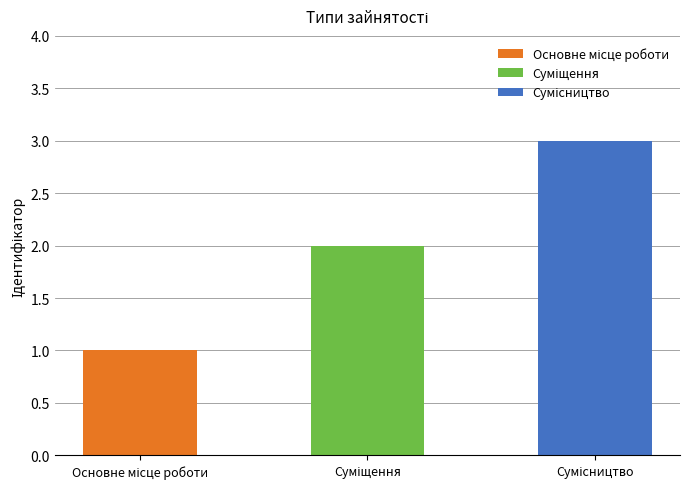

What is the difference between the maximum and second lowest values?

1